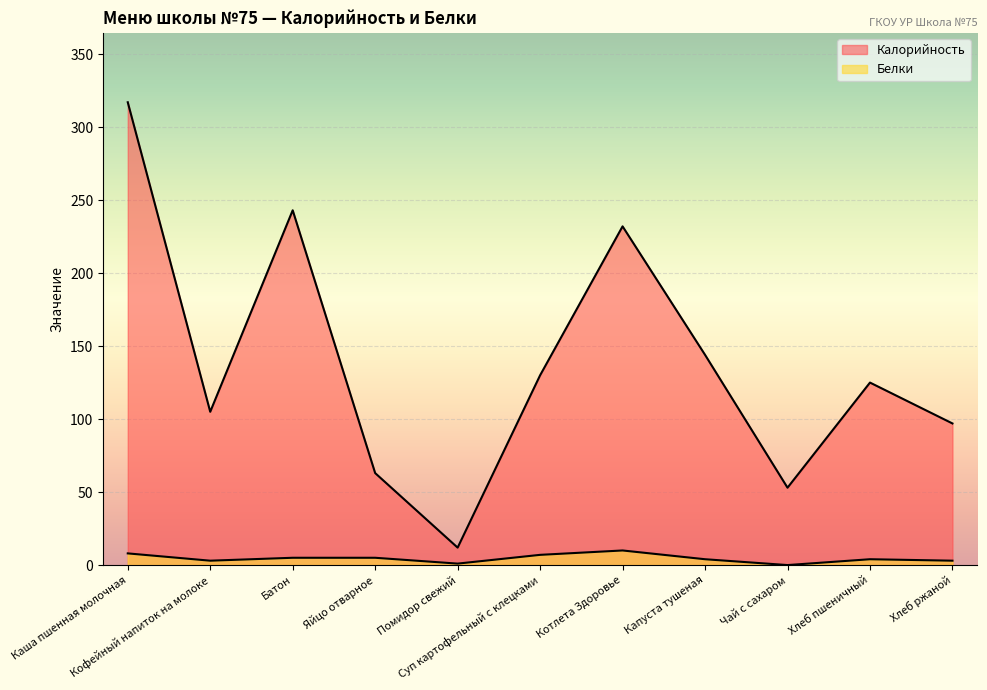

What is the difference between the second highest and minimum values in the Белки series?

8.0